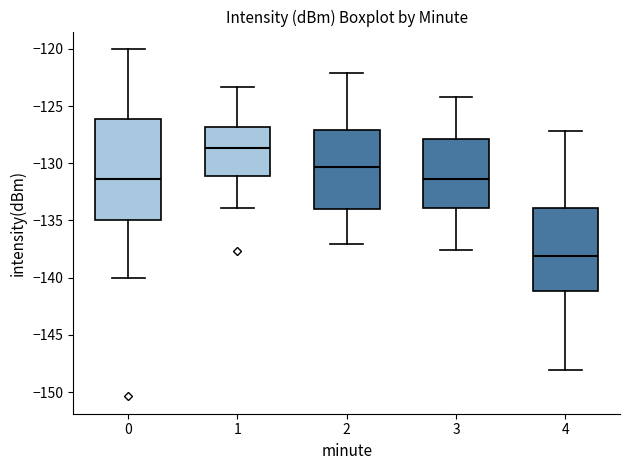

Reading left to right, read every box against the y-axis: the position of its median line, the range the box covers, and the ends of its whiskers. The values are not printed on the chart, so give them approximately, as read against the axis.

0: median -131.5, box -135.0 to -126.0, whiskers -140.0 to -120.0
1: median -128.5, box -131.0 to -127.0, whiskers -134.0 to -123.5
2: median -130.5, box -134.0 to -127.0, whiskers -137.0 to -122.0
3: median -131.5, box -134.0 to -128.0, whiskers -137.5 to -124.0
4: median -138.0, box -141.0 to -134.0, whiskers -148.0 to -127.0